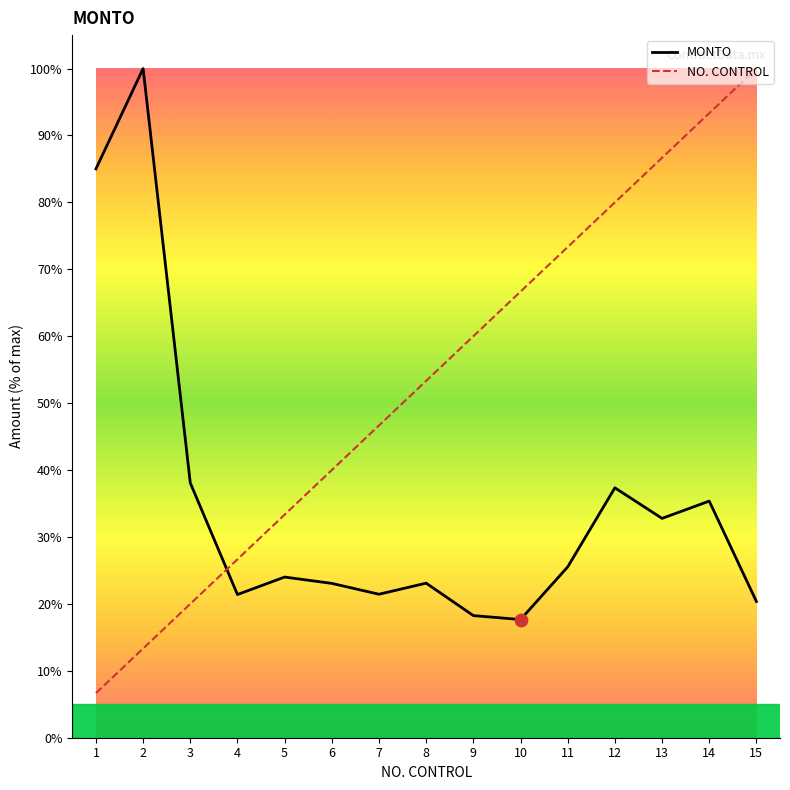

Between 3 and 11, which series saw the biggest shift?

NO. CONTROL